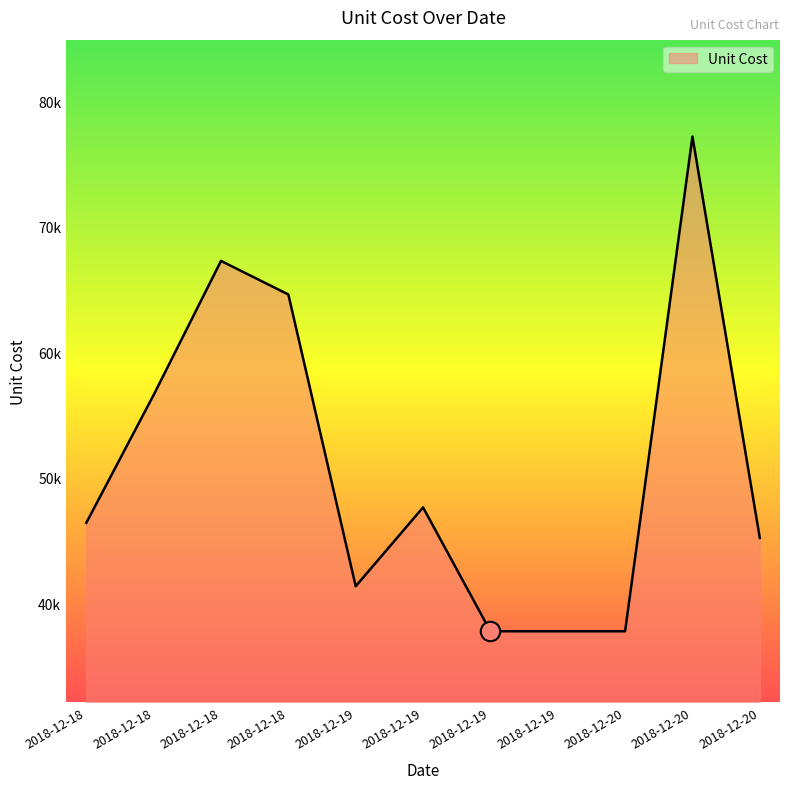

How many points are lower than both their immediate neighbors (excluding endpoints)?

1